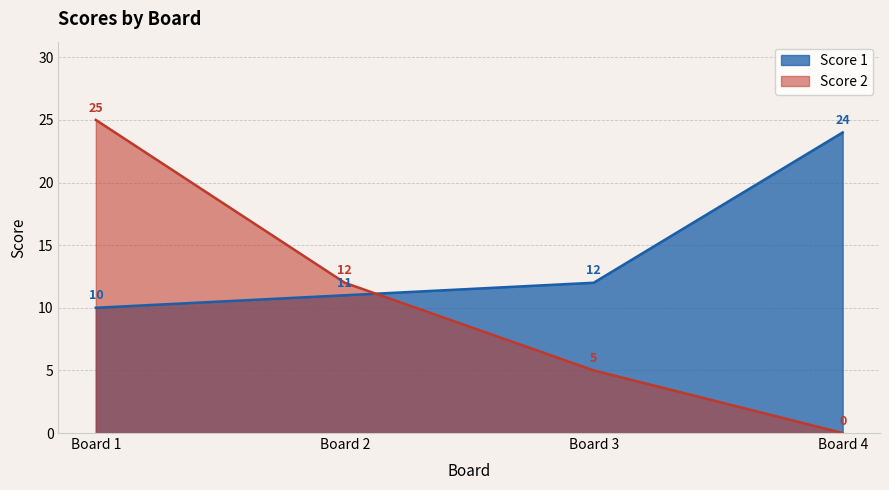

Is the value of Score 2 at Board 2 greater than the value of Score 1 at Board 4?

No